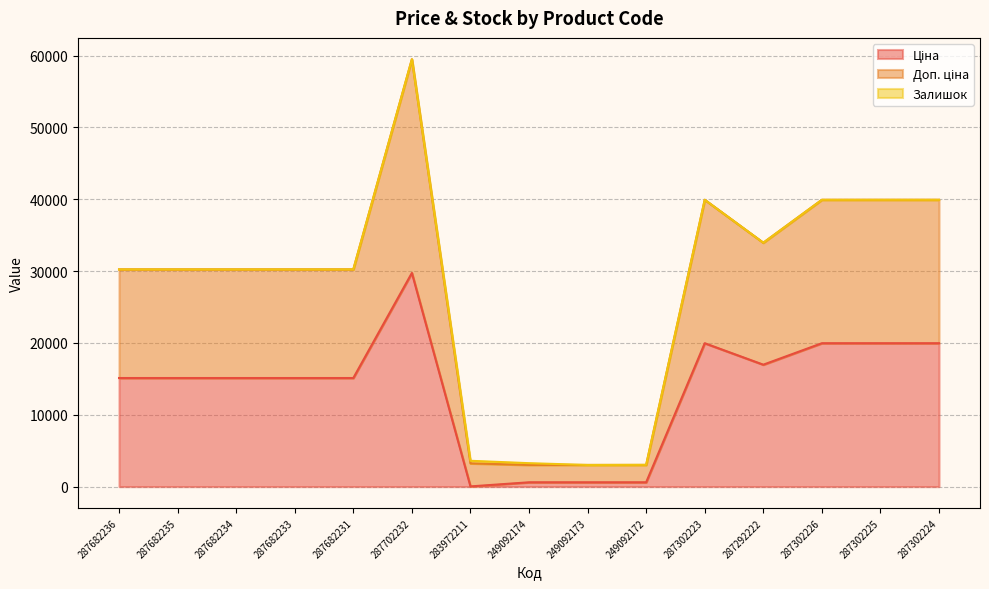

How many lines are shown in the chart?

3